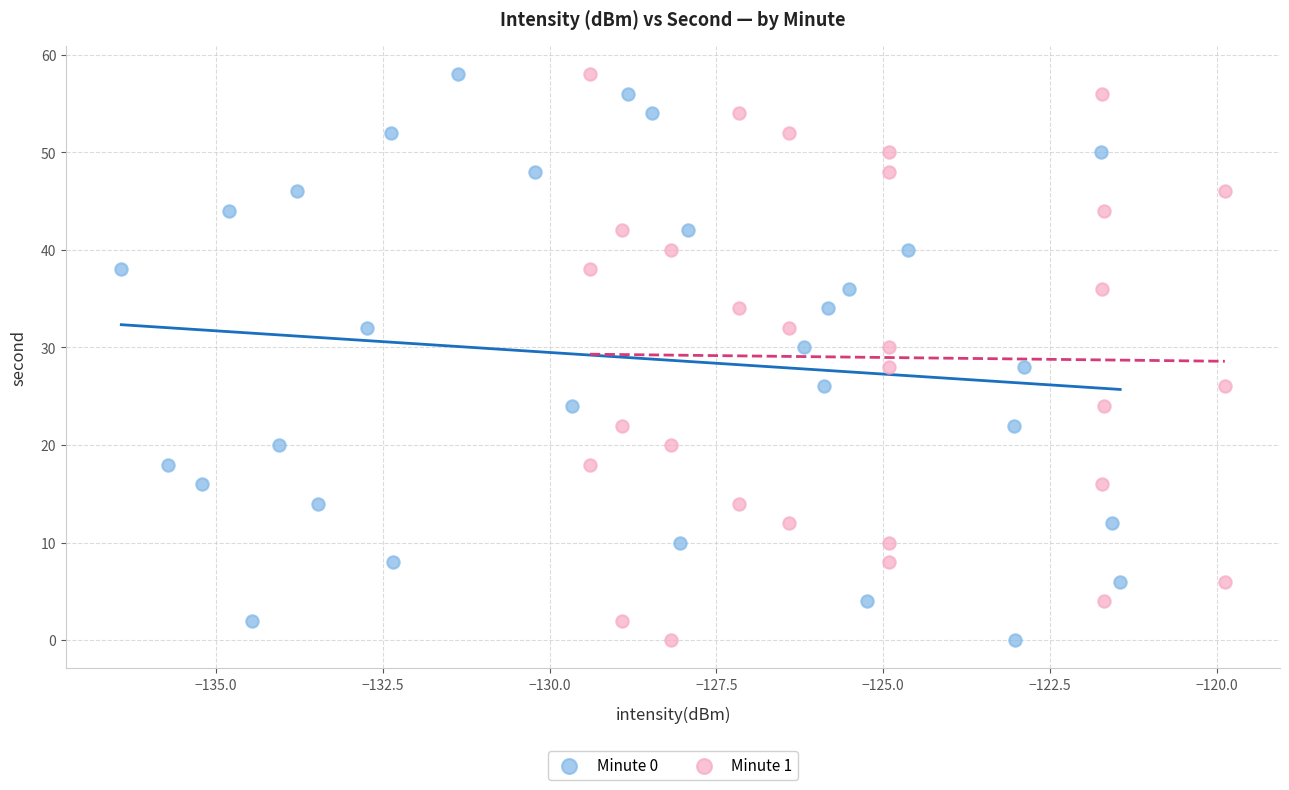

What are all the series names shown in the legend?

Minute 0, Minute 1